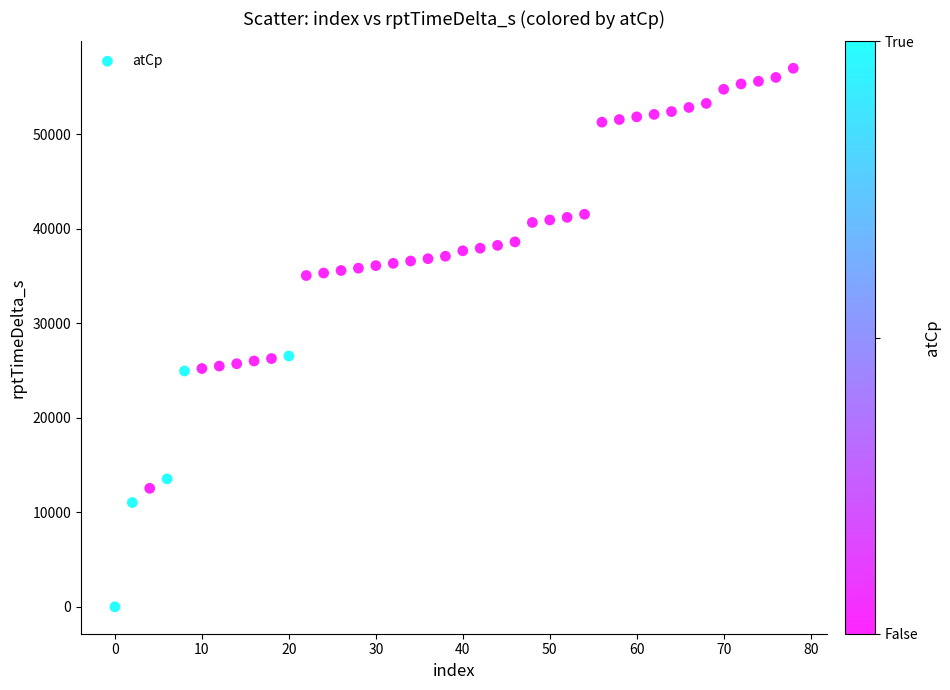

What is the range of X values (max minus min)?

78